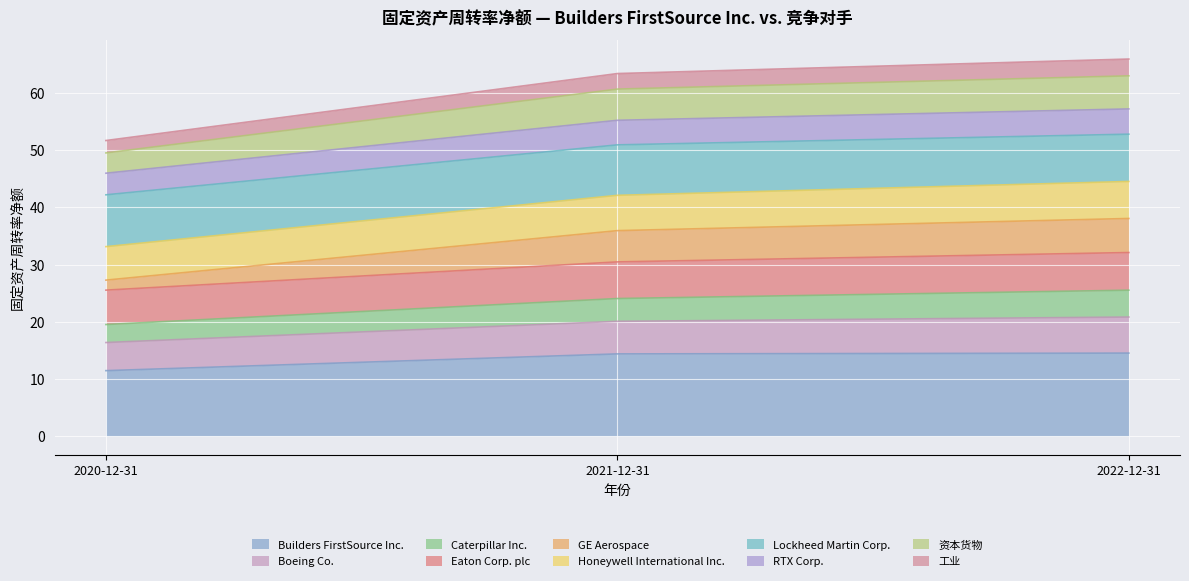

Which has a higher value, 2022-12-31 or 2021-12-31?

2022-12-31